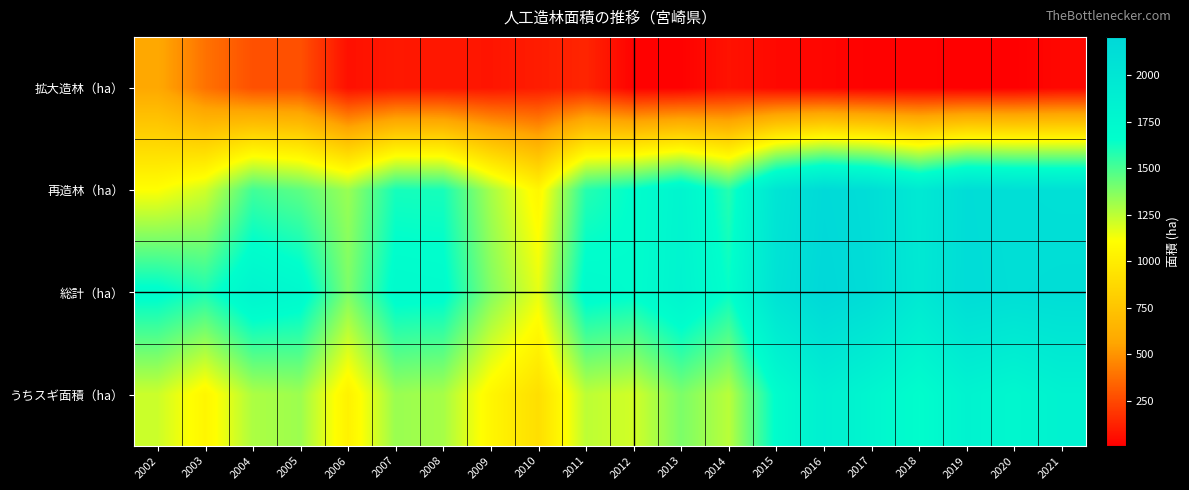

Which series has the largest range (max minus min)?

再造林（ha）